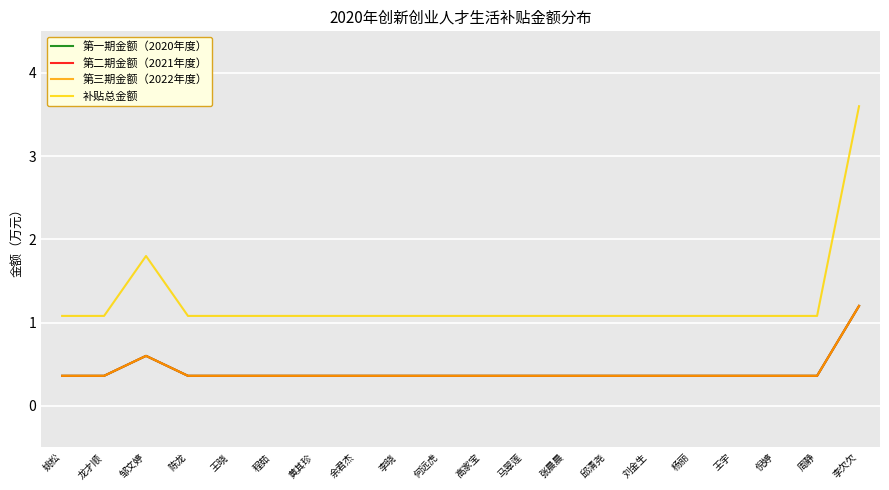

What is the label of the 7th point from the right?

邱清尧